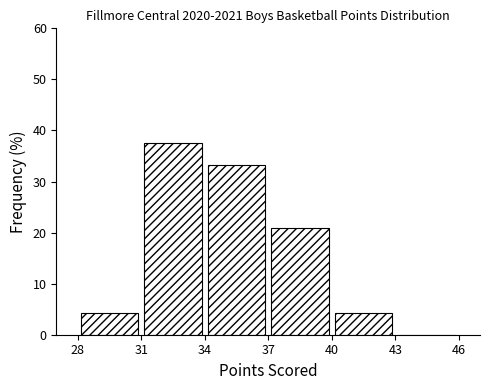

Reading left to right, transcribe this chart: for each bar, give the range it covers on the x-axis and its height. The values are not printed on the chart, so give them approximately, as read against the axis.

28 to 31: 4
31 to 34: 38
34 to 37: 33
37 to 40: 21
40 to 43: 4
43 to 46: 0